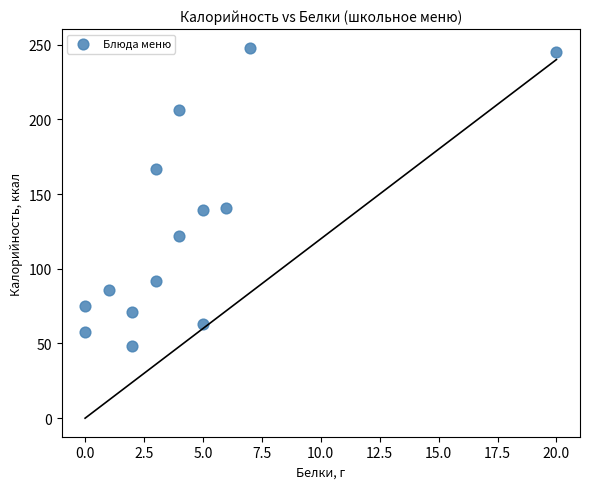

What is the range of Y values (max minus min)?

200